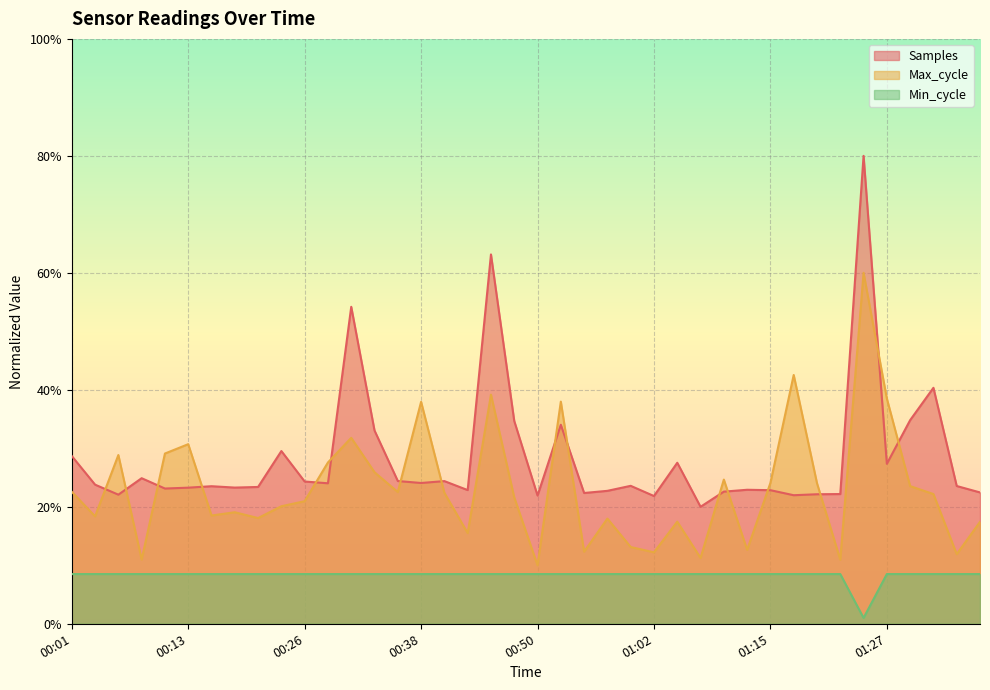

At how many categories does at least one series exceed 0?

40